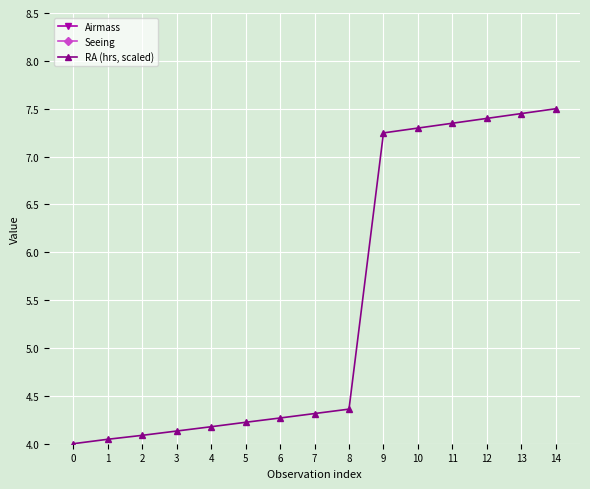

What is the sum of all Seeing values?

19.2